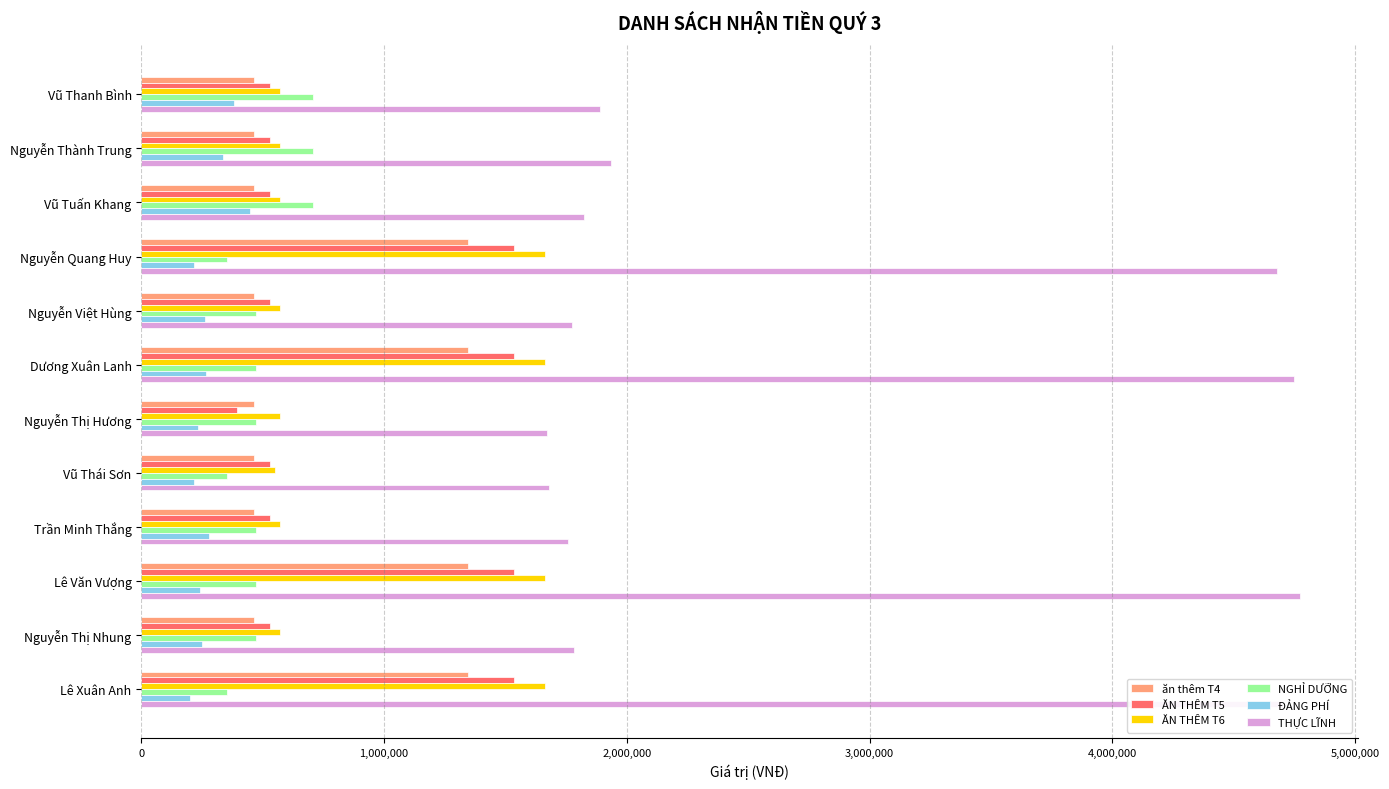

What is the difference between the NGHỈ DƯỠNG values at Dương Xuân Lanh and Lê Xuân Anh?

118000